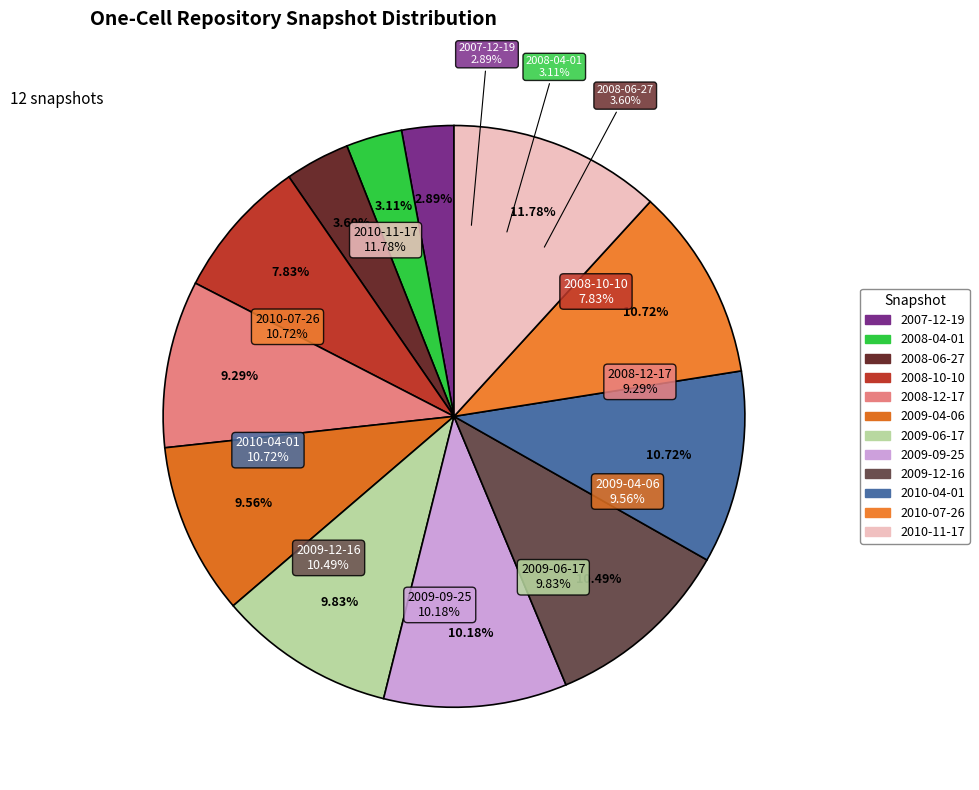

To the nearest percent, what is the average slice percentage?

8%